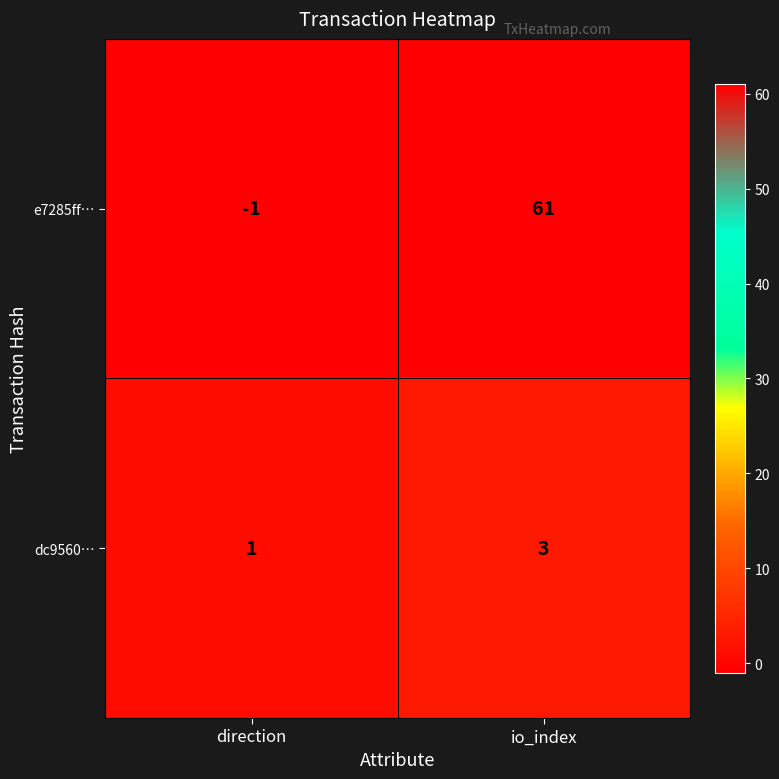

What is the total value across all series at io_index?

64